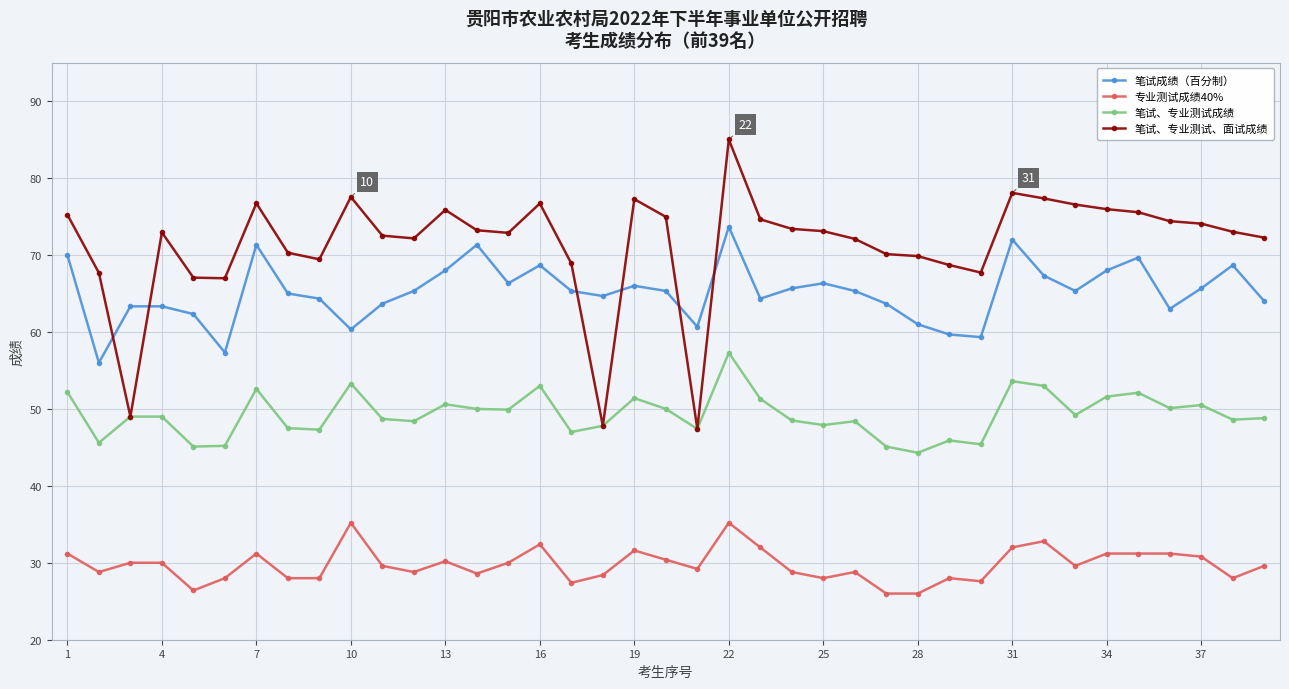

True or false: 笔试成绩（百分制） and 专业测试成绩40% intersect in this chart.

False